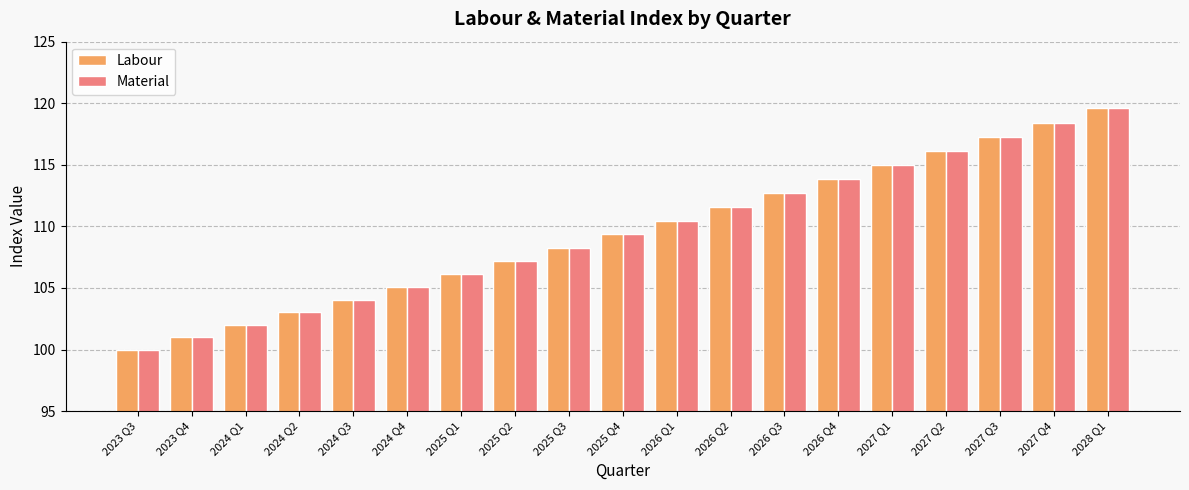

At which label does Labour reach its peak?

2028 Q1